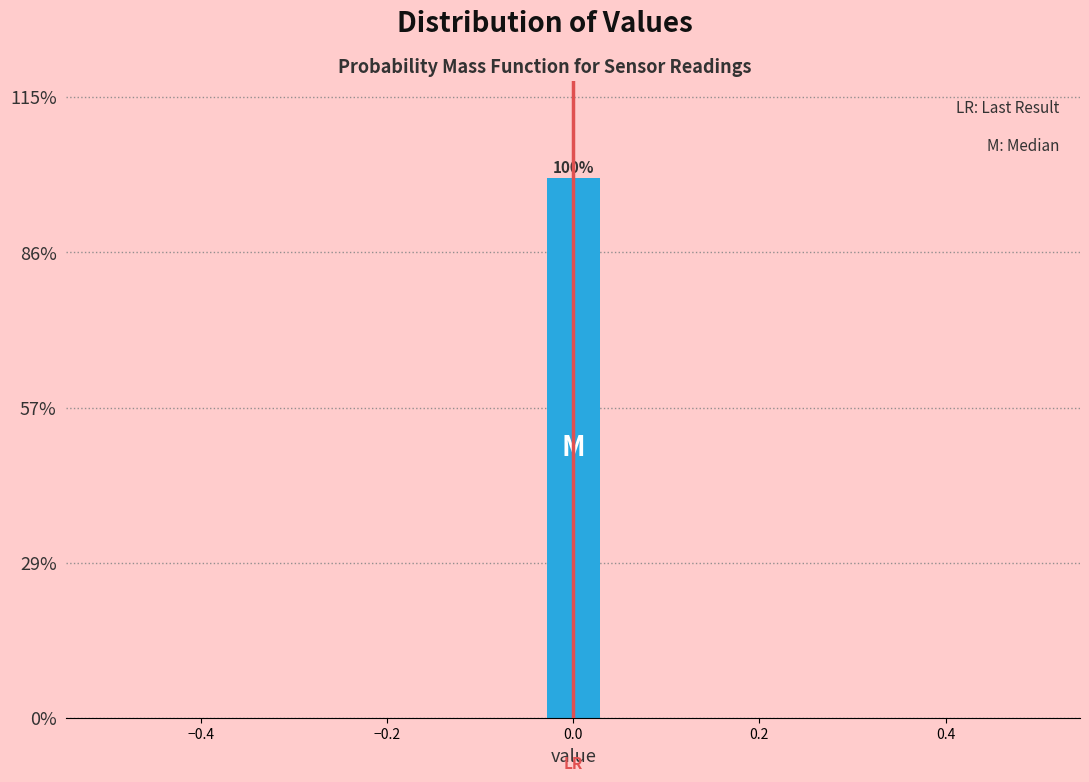

Around what value on the x-axis is the tallest bar? Give the approximate position of its centre, as read against the axis.

0.00